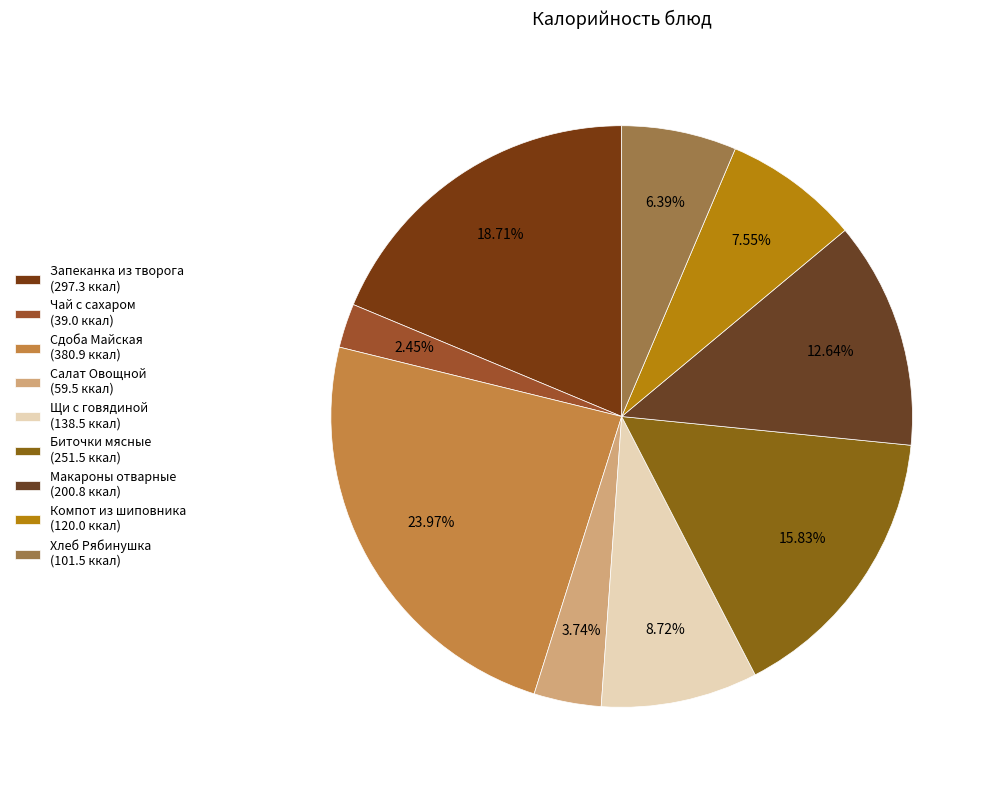

What is the change in value from Салат Овощной to Компот из шиповника?

+60.5